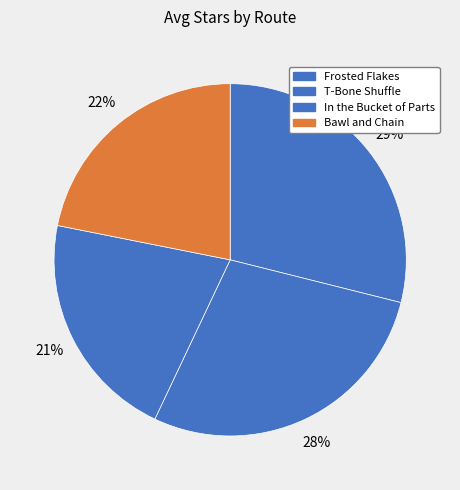

What is the change in value from Frosted Flakes to T-Bone Shuffle?

-0.1